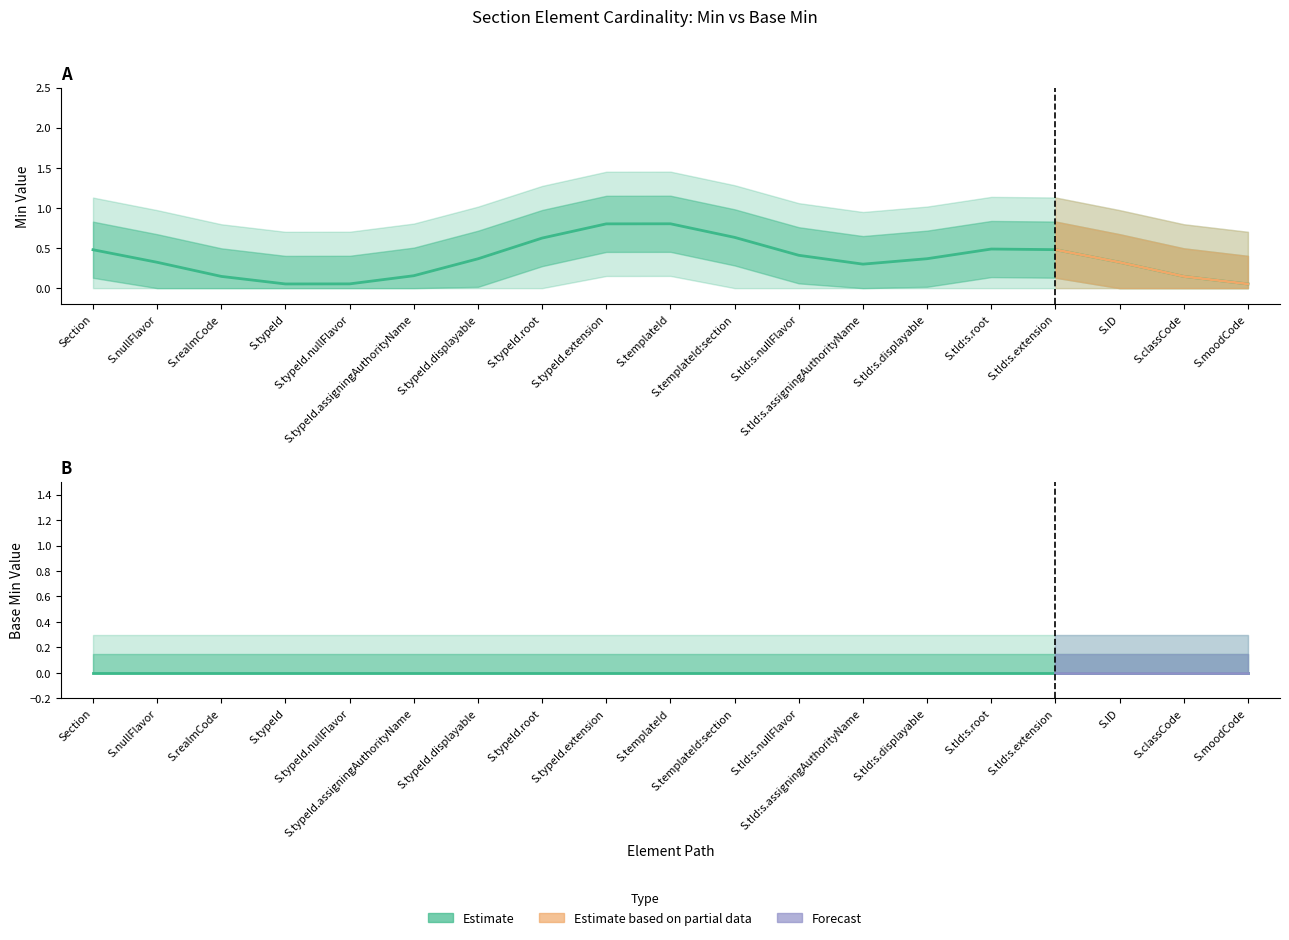

How many interior local valleys (lower than both neighbors) does the data have?

2